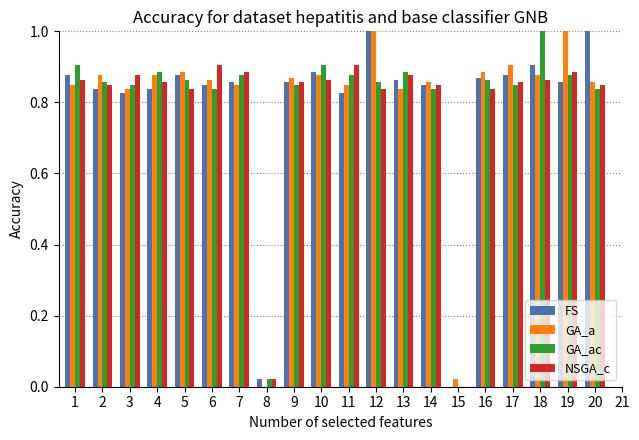

True or false: NSGA_c has a value of 0.5 at 9.

False